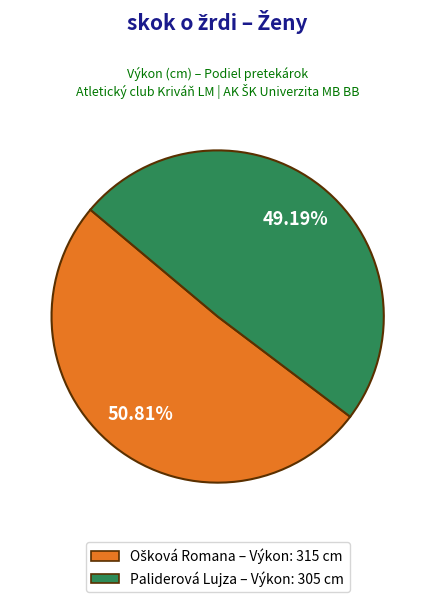

Does Paliderová Lujza – Výkon: 305 cm account for over 50% of the chart?

No